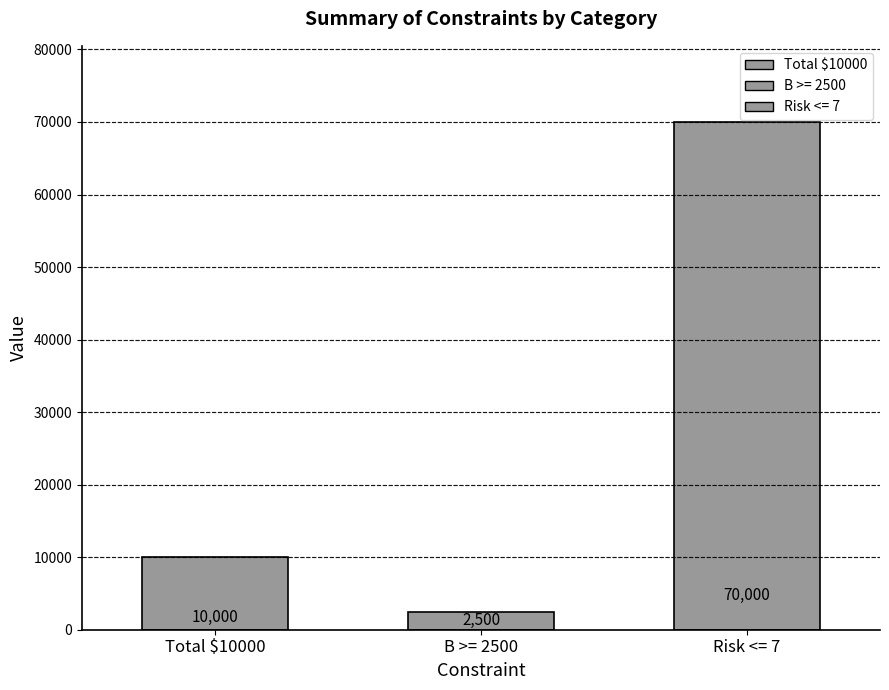

What is the difference between the values at Risk <= 7 and Total $10000?

60000